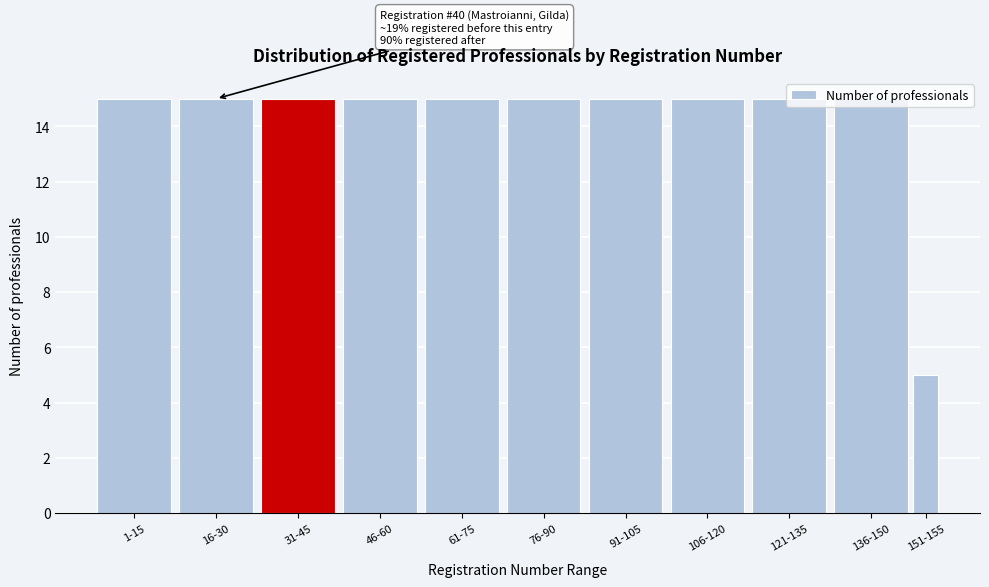

What is the label of the 2nd bar from the left?

16-30